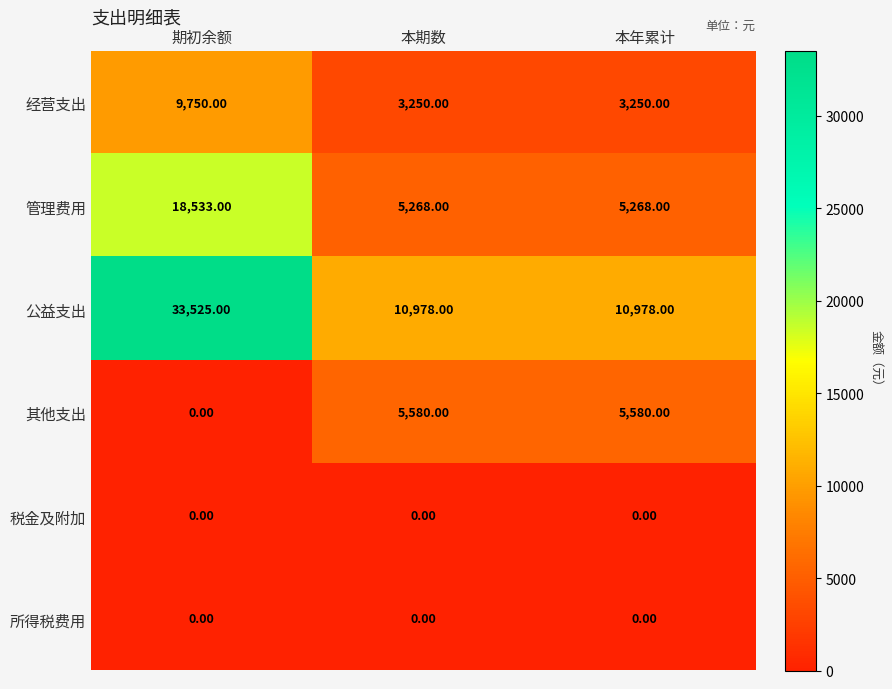

What is the sum of the 其他支出 values at 本期数 and 本年累计?

11160